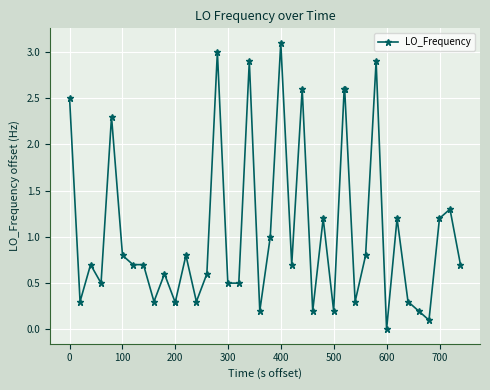

How many lines are shown in the chart?

1